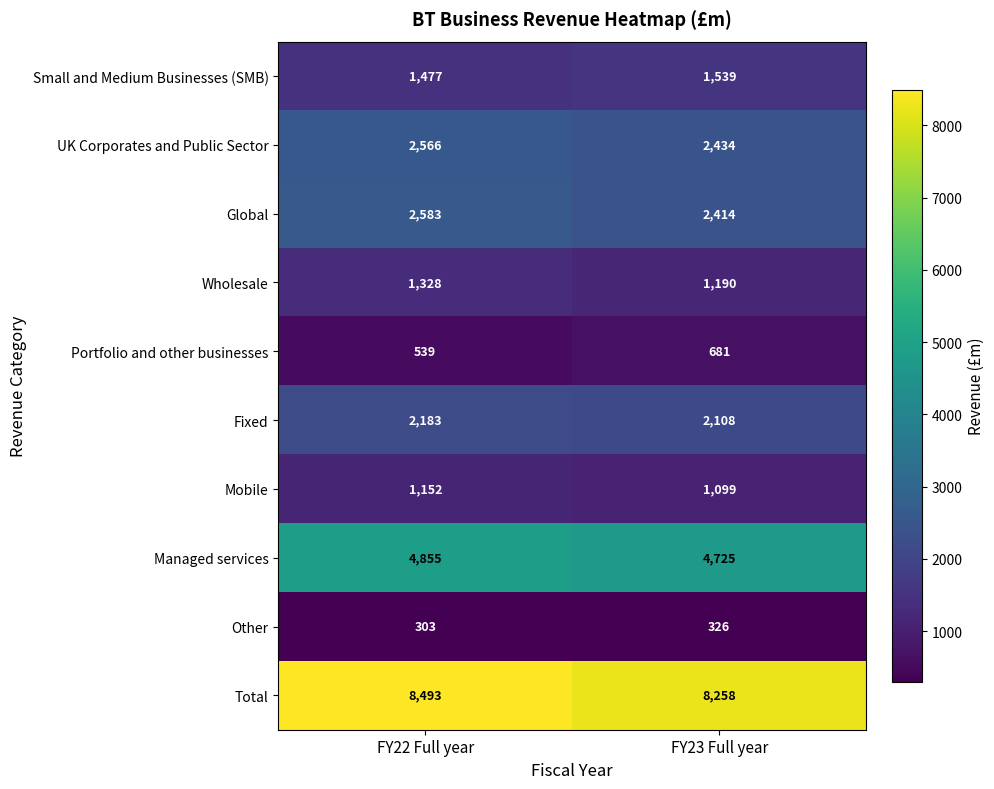

Reading right to left, transcribe all the data shown in this chart.

Small and Medium Businesses (SMB): 1539	1477
UK Corporates and Public Sector: 2434	2566
Global: 2414	2583
Wholesale: 1190	1328
Portfolio and other businesses: 681	539
Fixed: 2108	2183
Mobile: 1099	1152
Managed services: 4725	4855
Other: 326	303
Total: 8258	8493